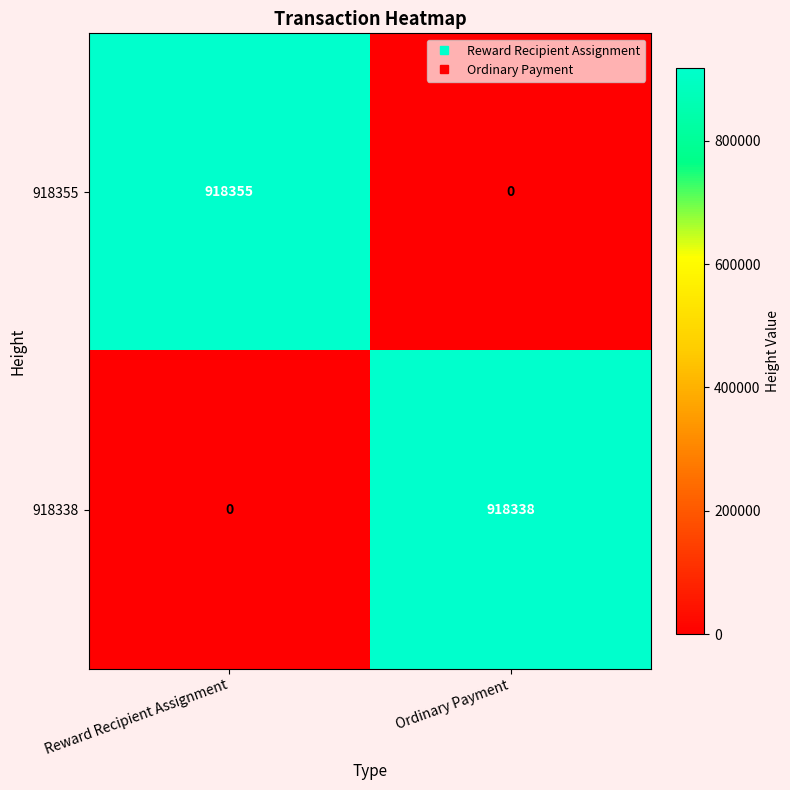

Is it true that 918338 equals 315047 at Ordinary Payment?

False